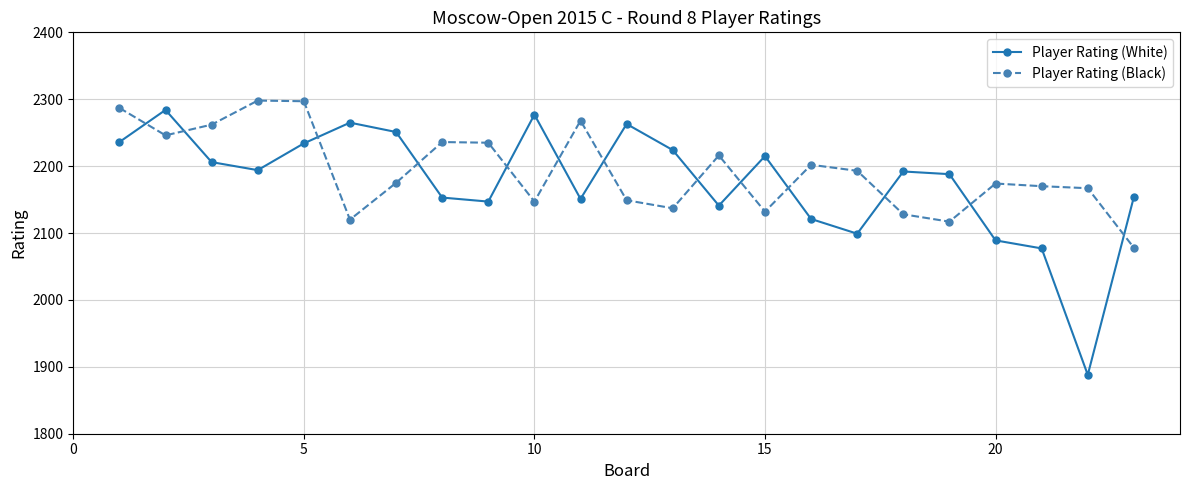

What is the value of the Player Rating (Black) point at the 16th from the left?

2202